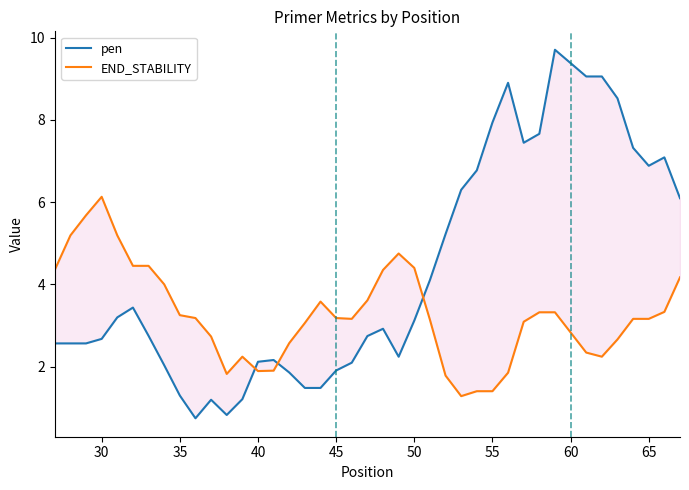

The value of END_STABILITY at 15 is 0.6. True or false?

False